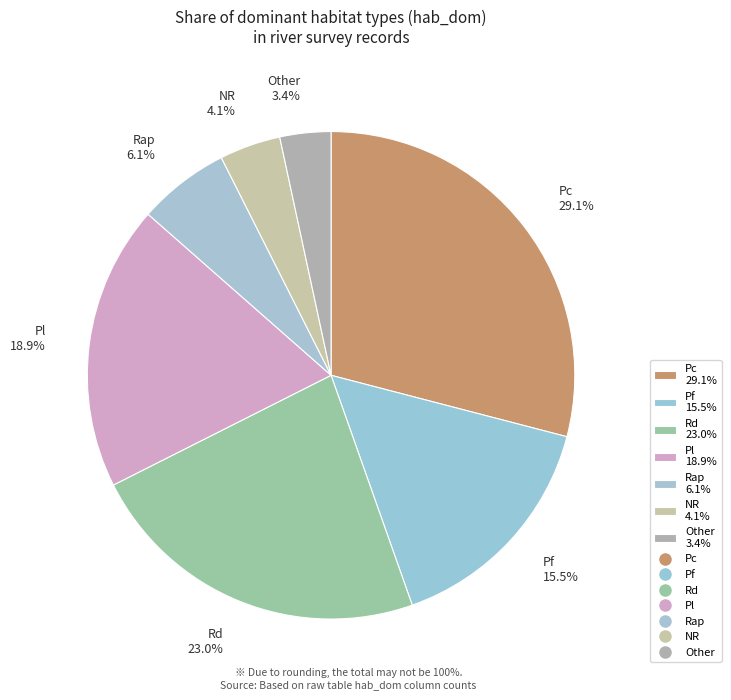

What is the ratio of the value at NR 4.1% to the value at Pf 15.5%?

0.3